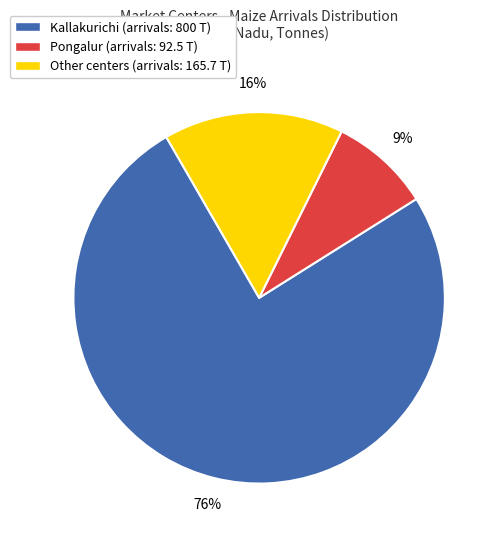

Which slice is the largest?

Kallakurichi (arrivals: 800 T)